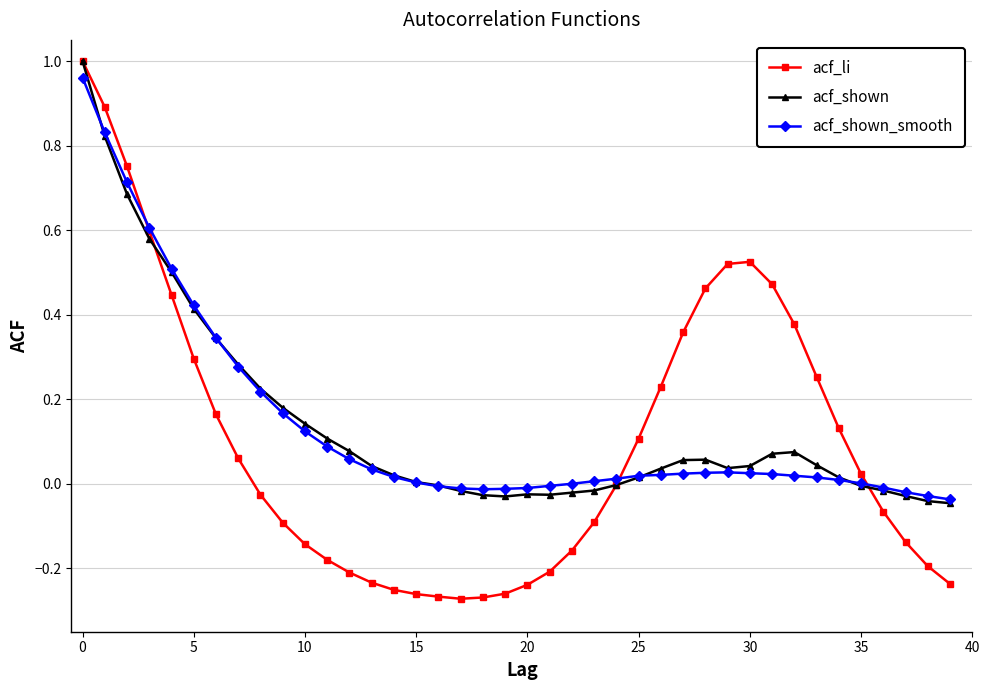

Which series has the widest spread of values?

acf_li